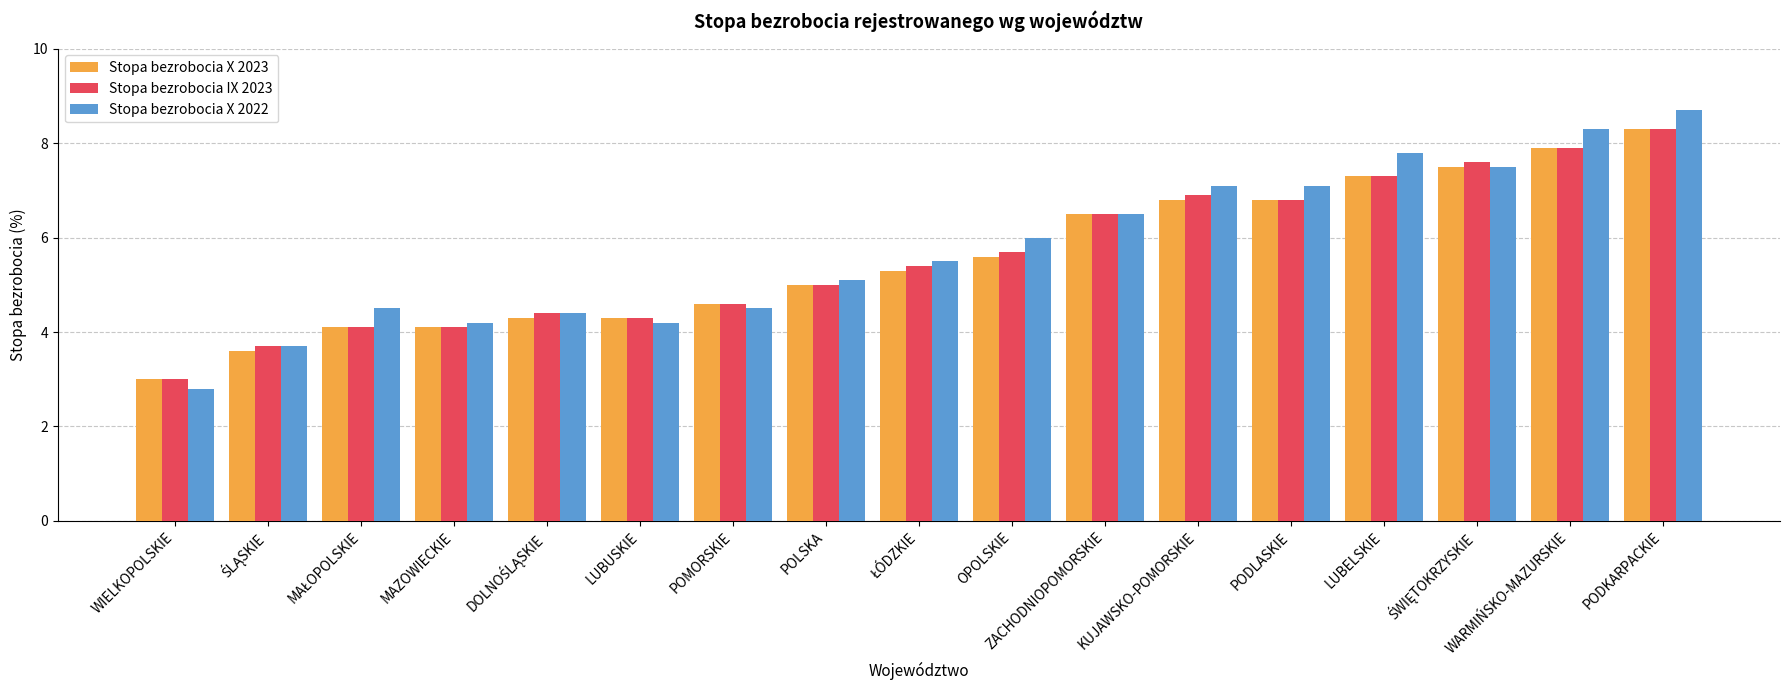

What is the sum of all Stopa bezrobocia X 2023 values?

95.0